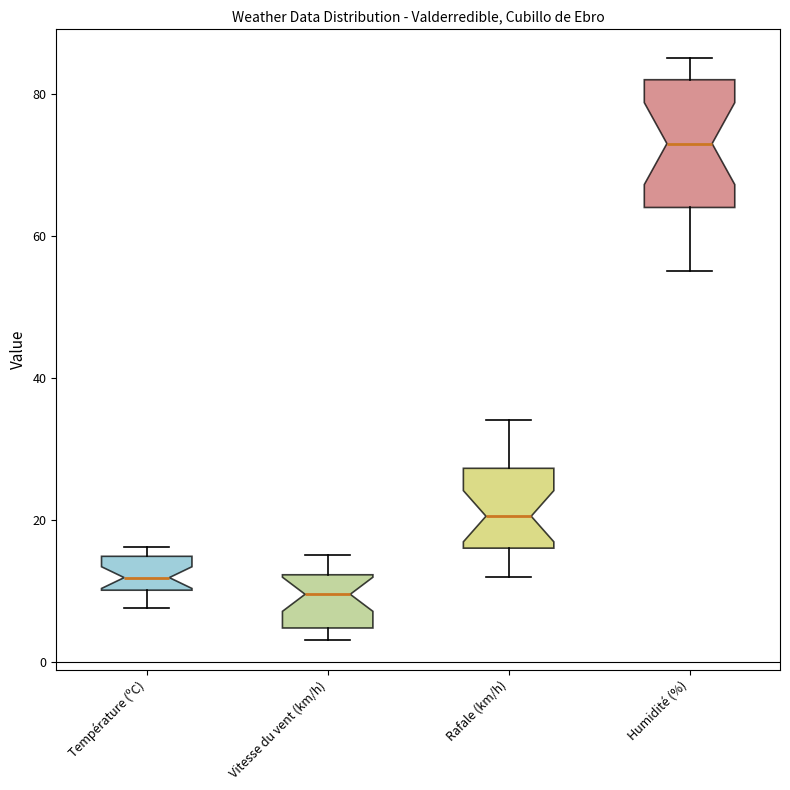

Which box has the highest median line?

Humidité (%)